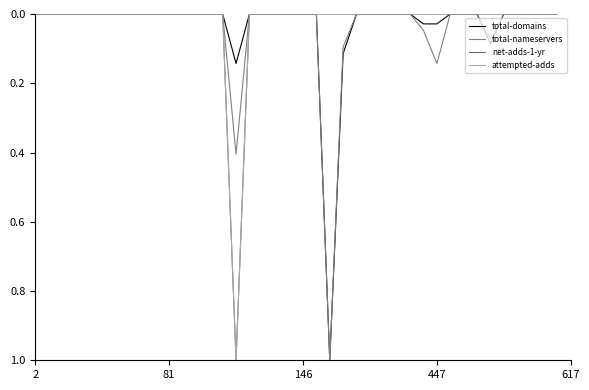

Does the chart display data point markers on the line(s)?

No